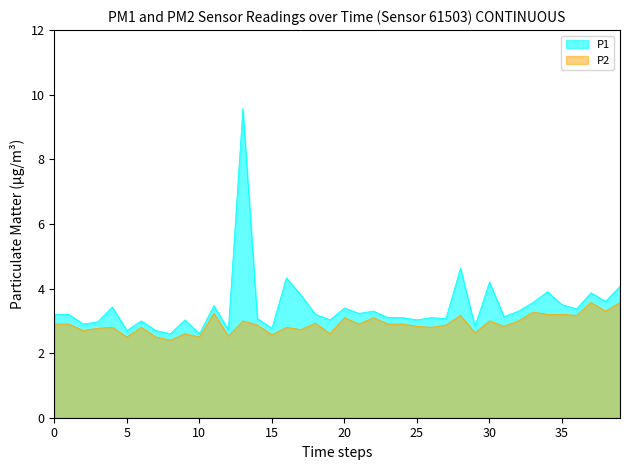

What is the difference between the second highest and second lowest values in the P2 series?

1.1